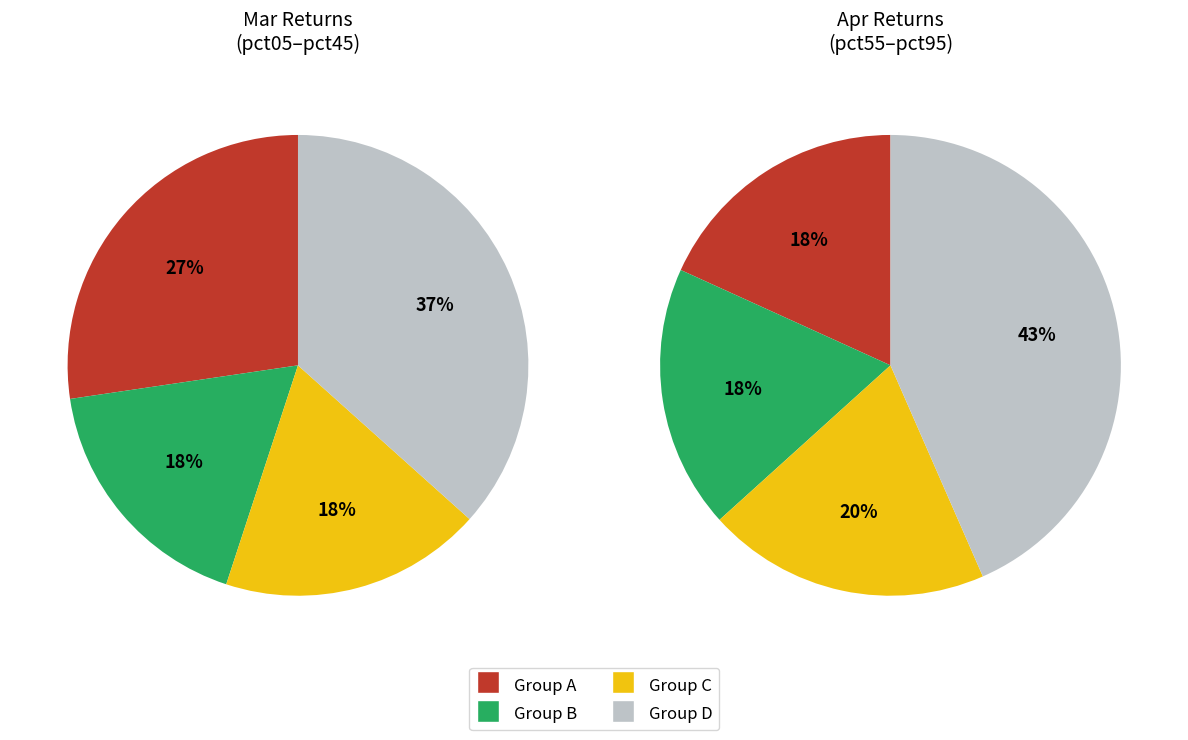

True or false: 6 accounts for 18% of the total.

False